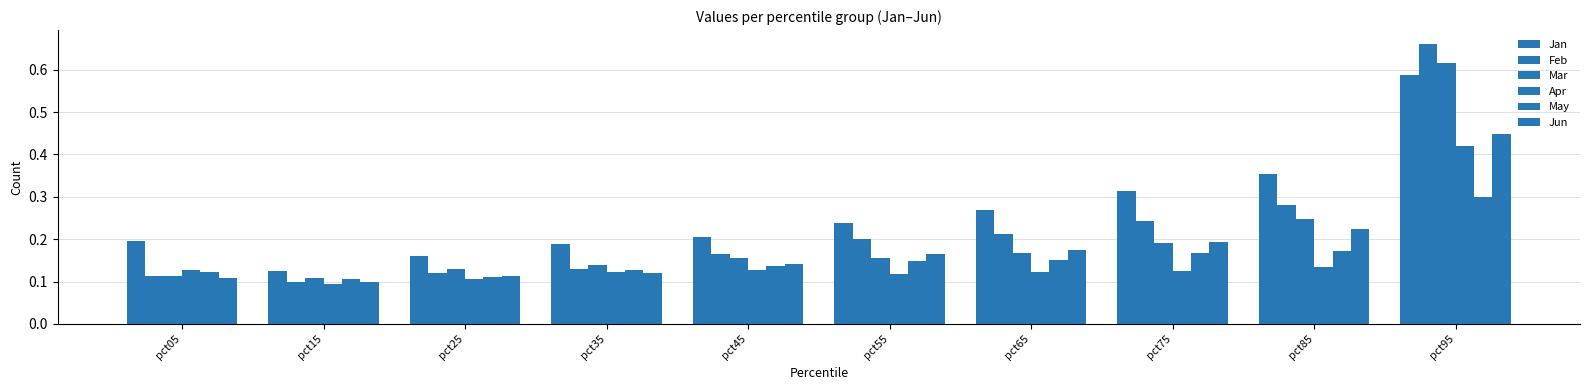

How many series are shown in this chart?

6